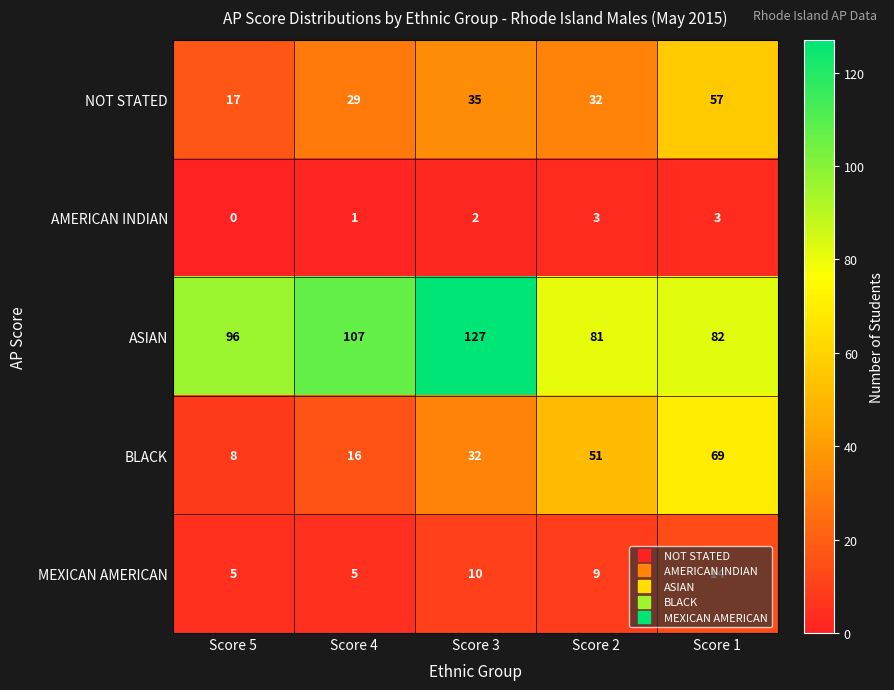

At which label is BLACK closest to 38?

Score 3